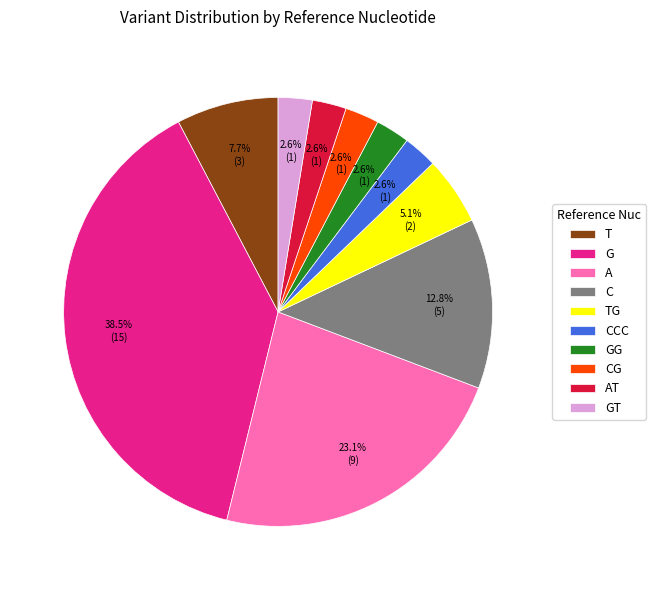

Which slice is the largest?

G